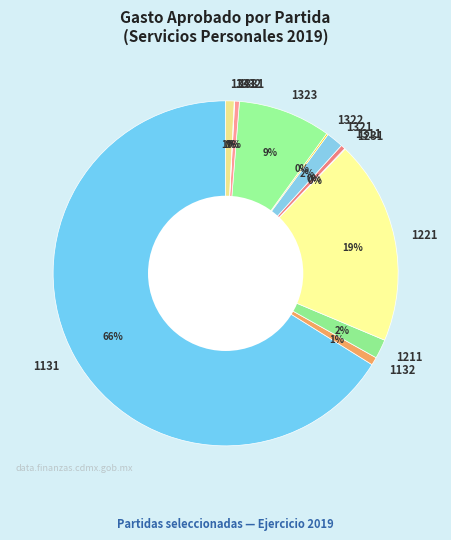

True or false: 1341 accounts for 1% of the total.

True